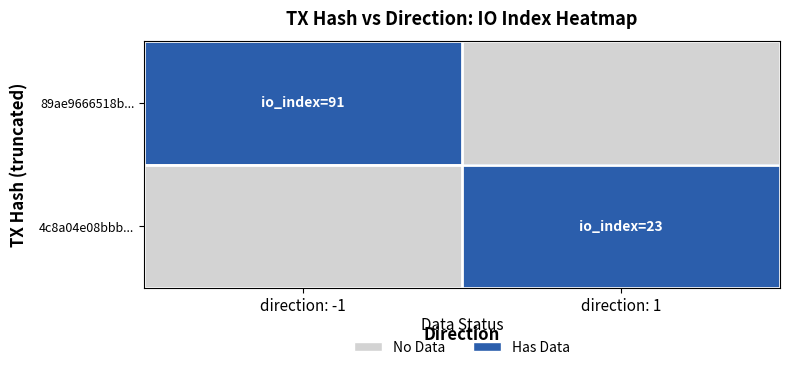

Is the value of 4c8a04e08bbb... at direction: -1 greater than the value of 89ae9666518b... at direction: 1?

No